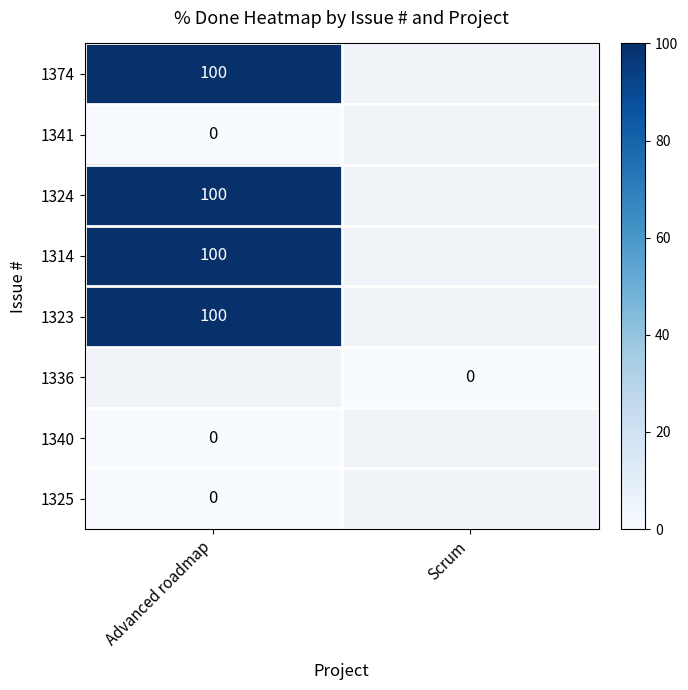

At which category does the chart reach its peak across all series?

Advanced roadmap